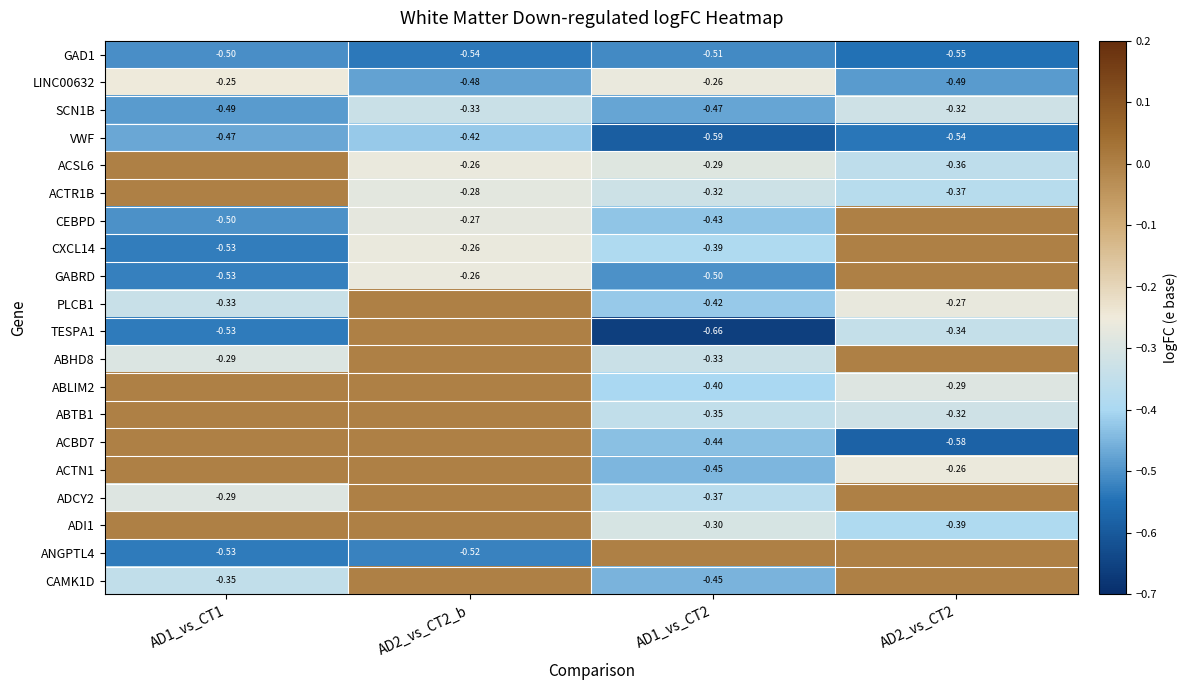

Is the value of ABHD8 at AD1_vs_CT1 greater than the value of TESPA1 at AD1_vs_CT1?

Yes